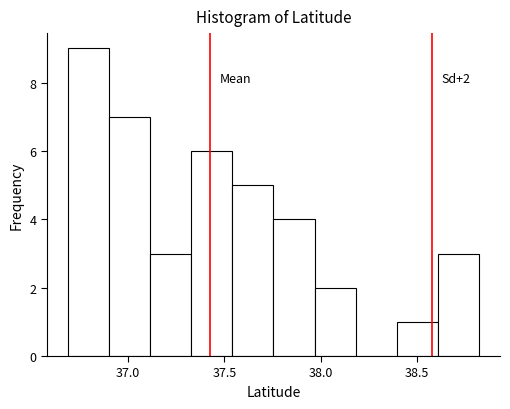

Over which range of the x-axis is the bar tallest?

36.70 to 36.90